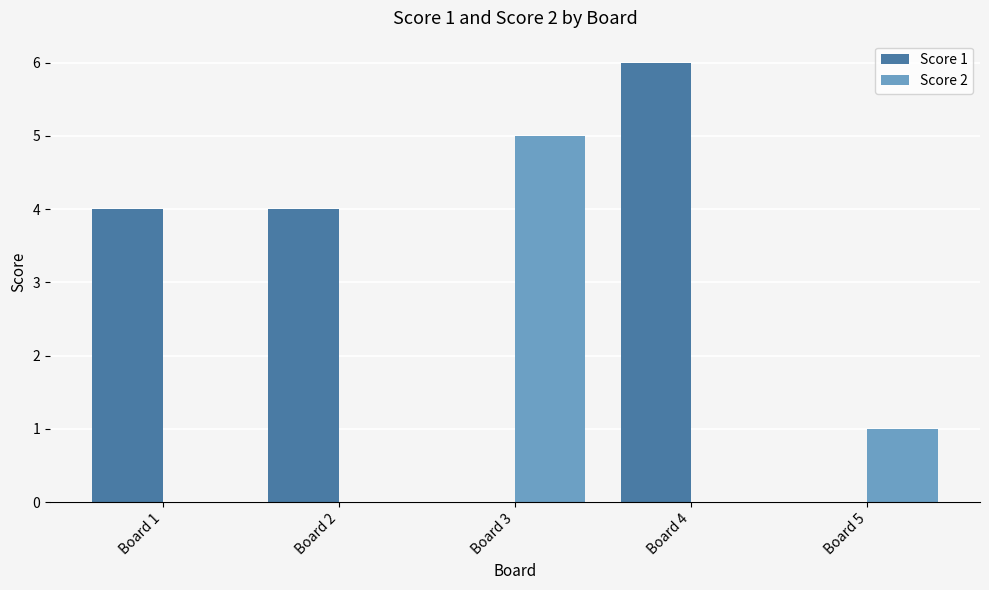

Between Board 4 and Board 5, which series saw the biggest shift?

Score 1